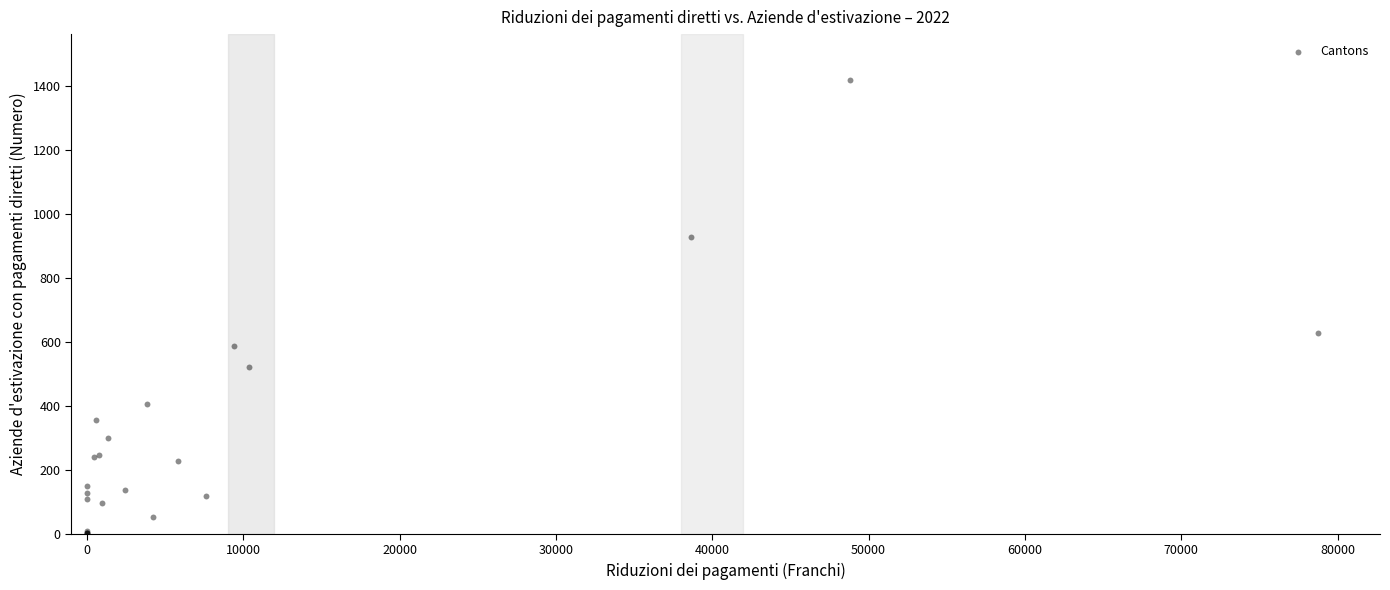

What Y value in the scatter plot is closest to 710?

627